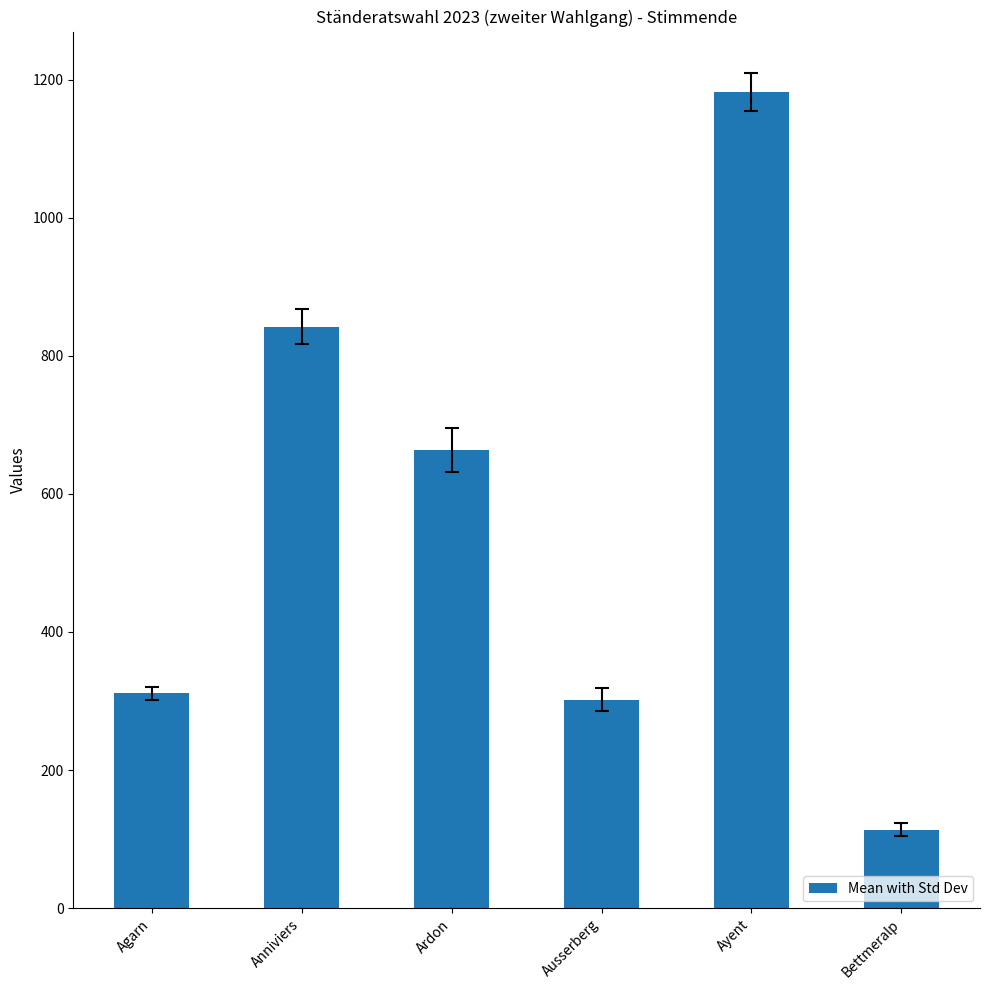

Does the chart contain any negative values?

No